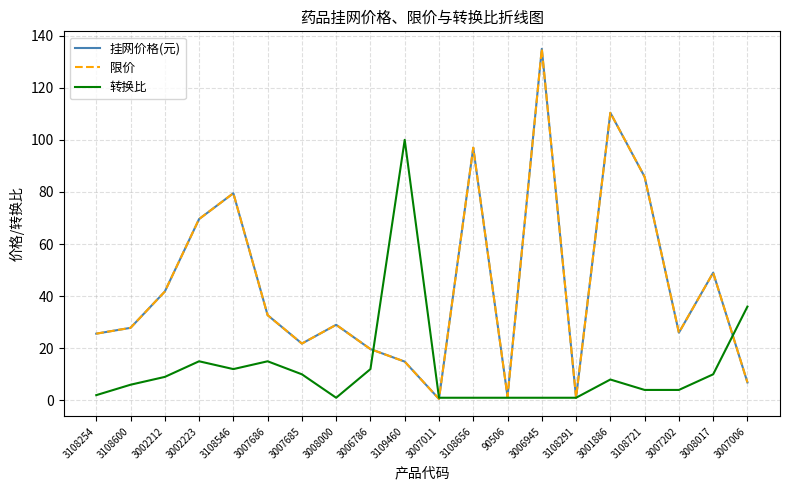

True or false: 限价 has a value of 48.9 at 3008000.

False